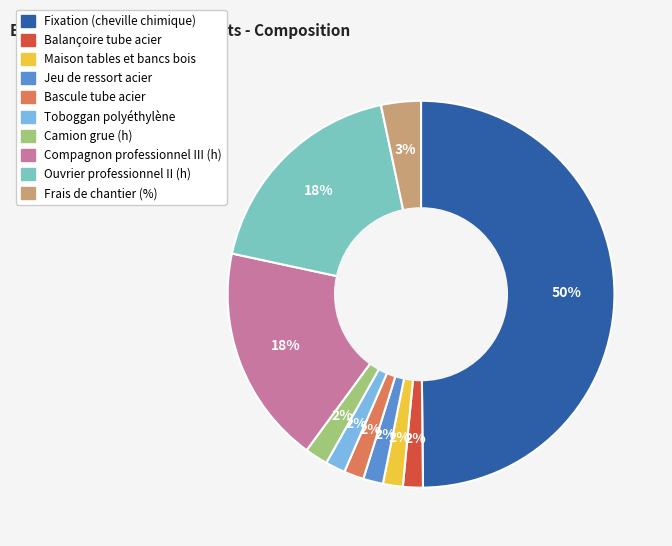

Count the number of slices in the pie.

10